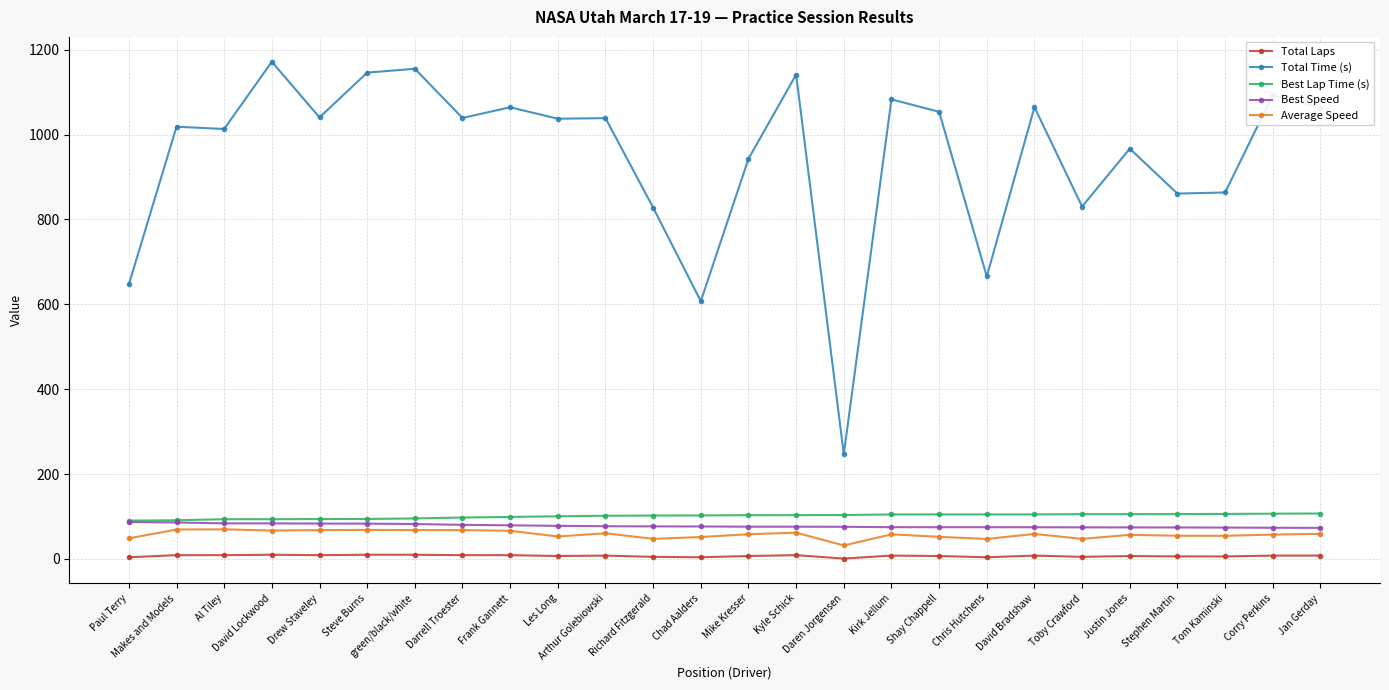

The value of Best Speed at Darrell Troester is 80.5. True or false?

True